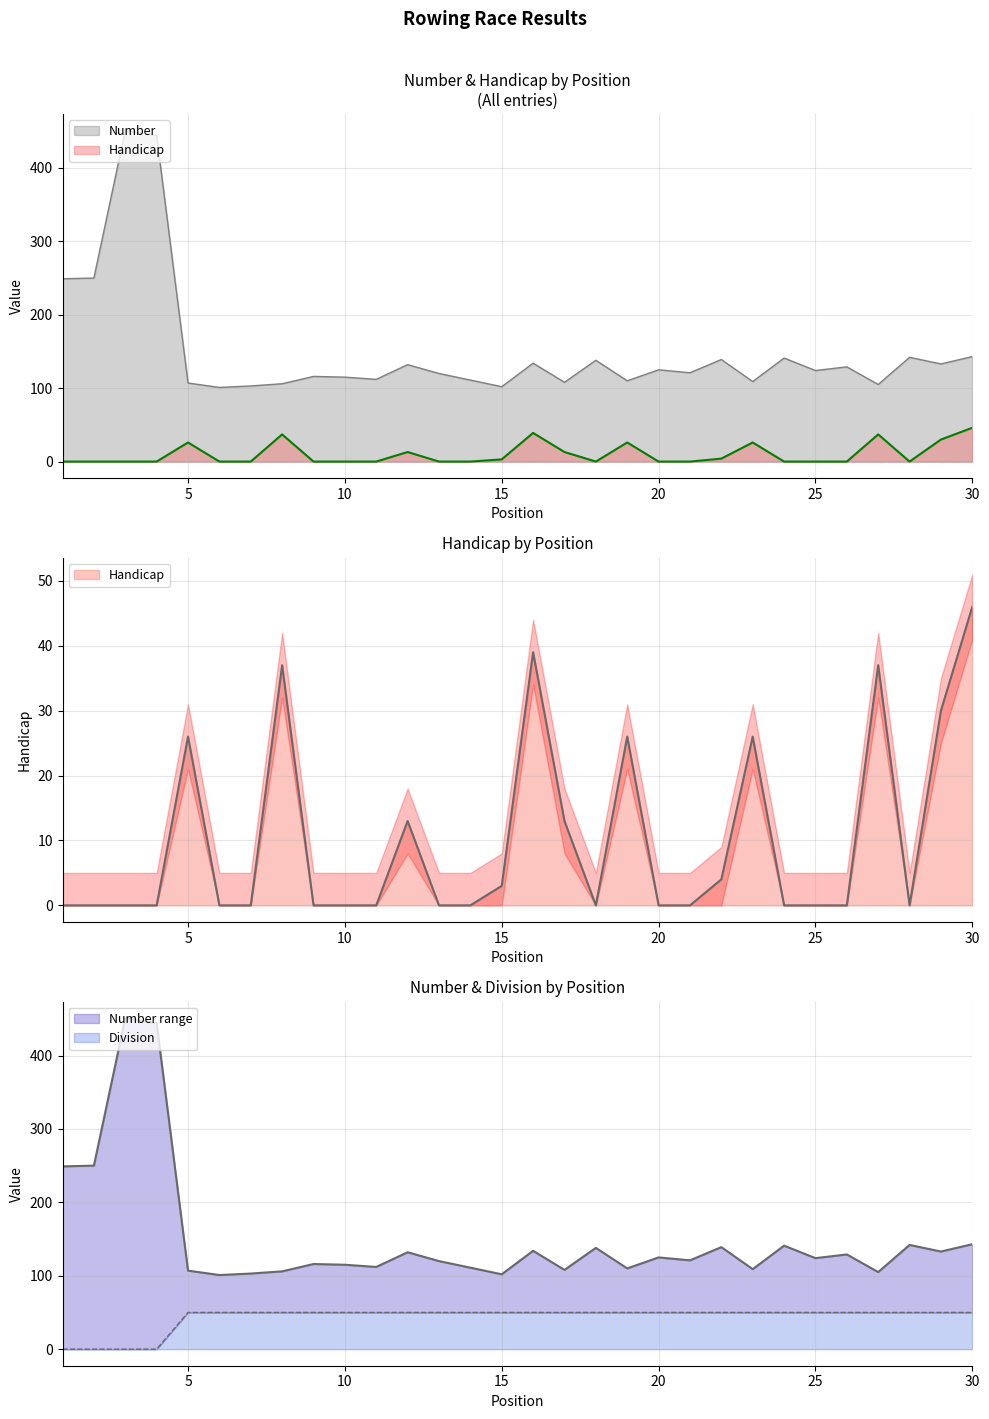

True or false: Division has more than 1 interior local peaks.

False